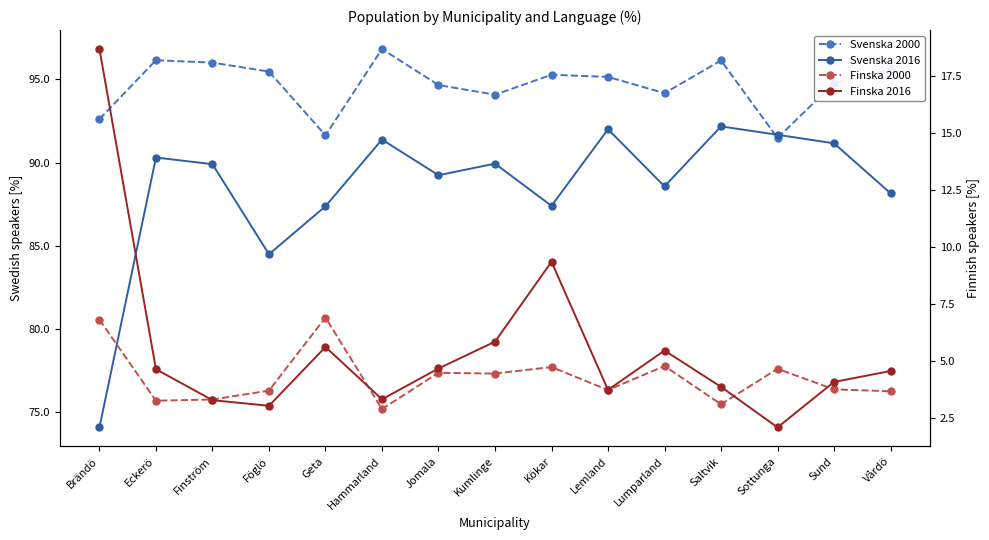

What is the smallest value displayed?

2.1